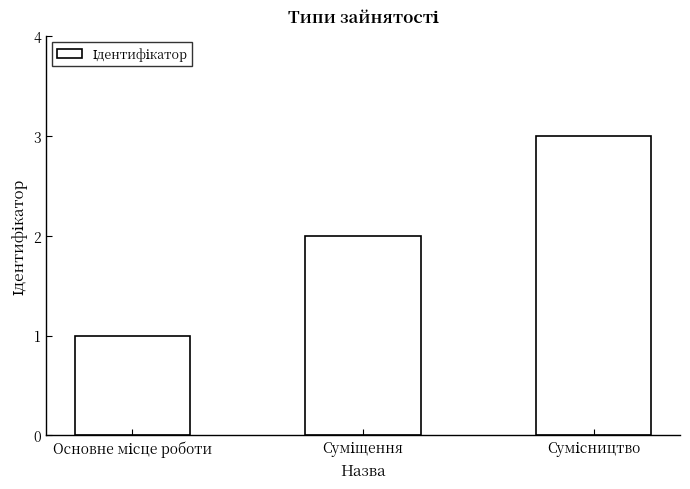

What is the greatest value displayed?

3